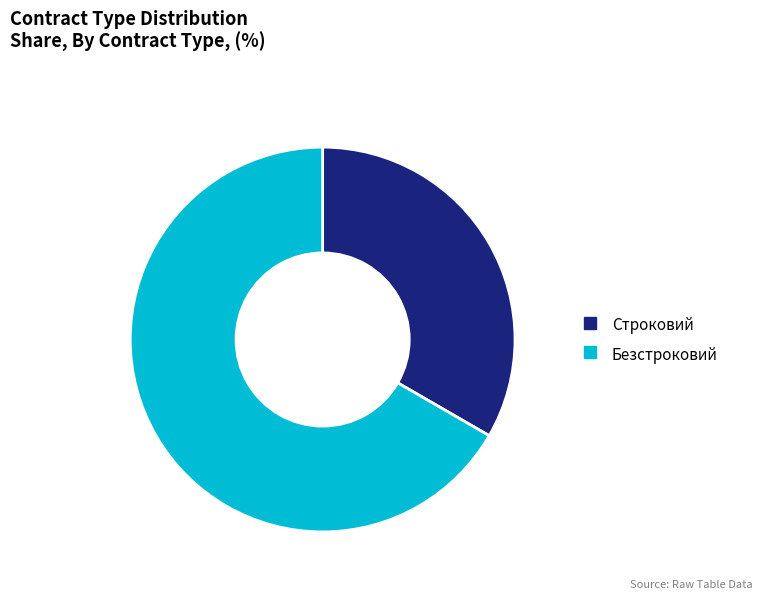

Does Безстроковий account for over 50% of the chart?

Yes